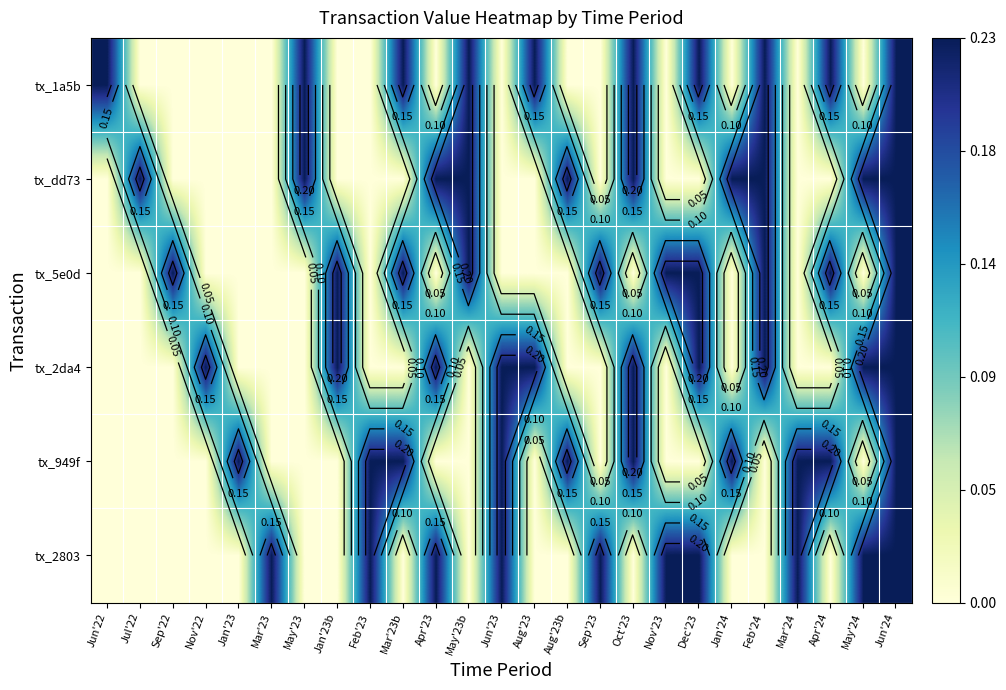

At which category is the sum across all series the highest?

Jun'24